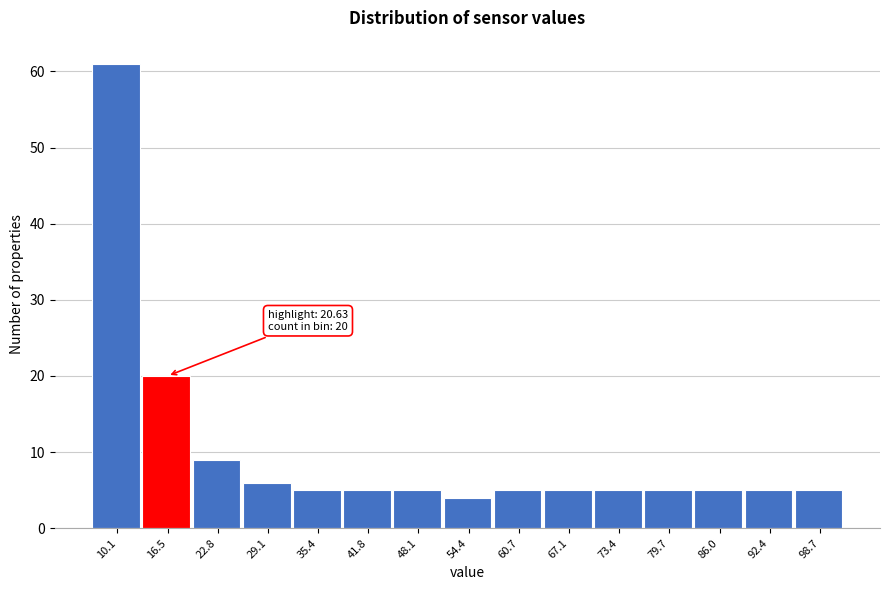

Reading right to left, what are all the values shown in this chart?

5	5	5	5	5	5	5	4	5	5	5	6	9	20	61